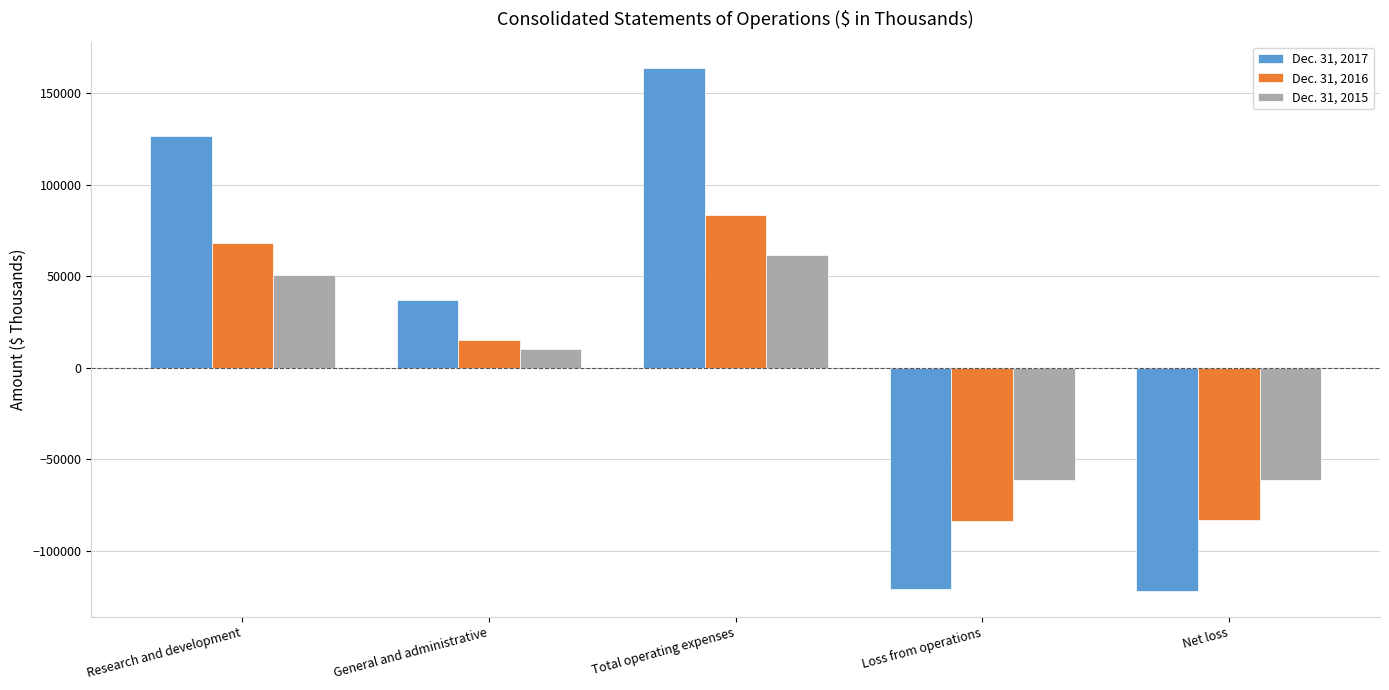

Which series has the largest range (max minus min)?

Dec. 31, 2017